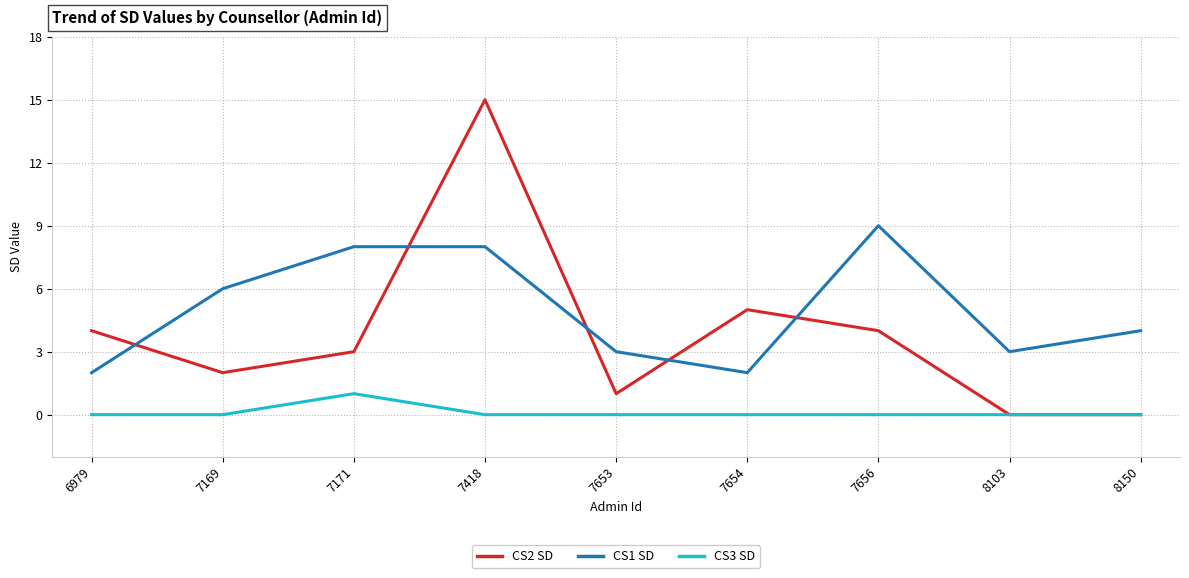

What is the maximum value for CS2 SD?

15